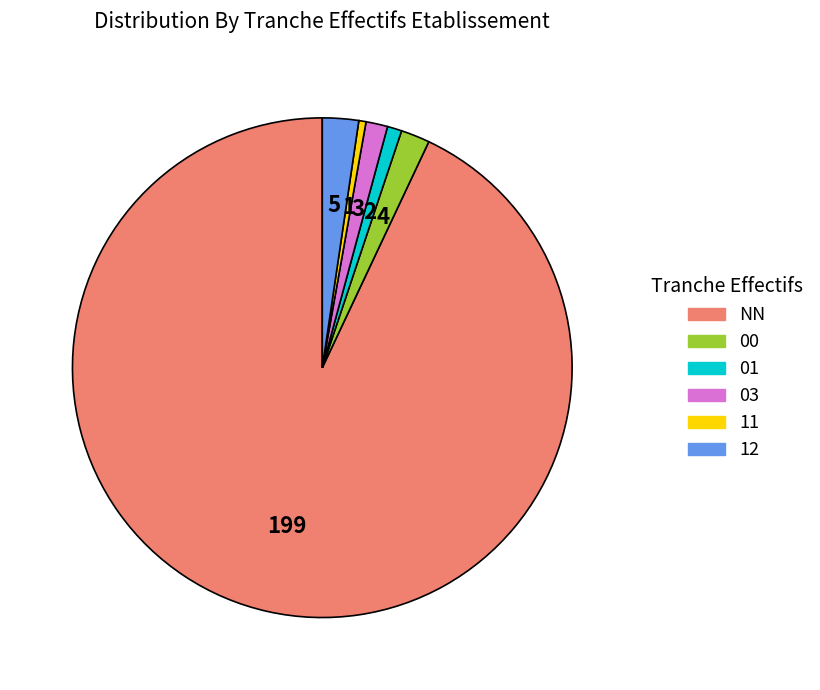

Is NN the majority of the pie?

Yes